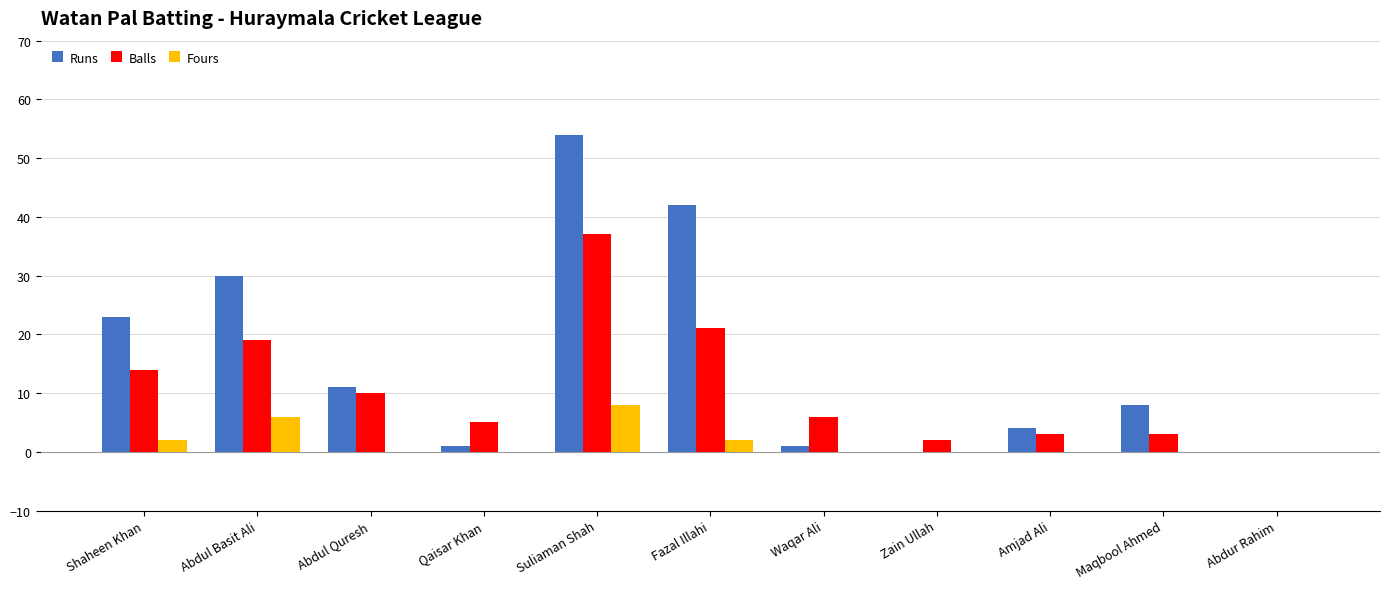

Which series changed the most between Shaheen Khan and Abdul Quresh?

Runs